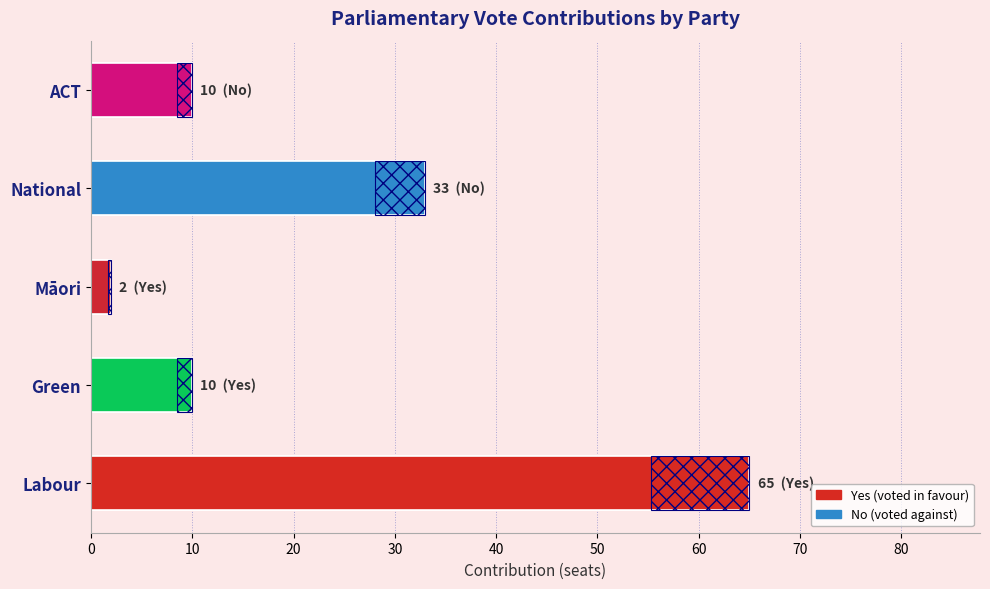

How many values in Yes are above zero?

3